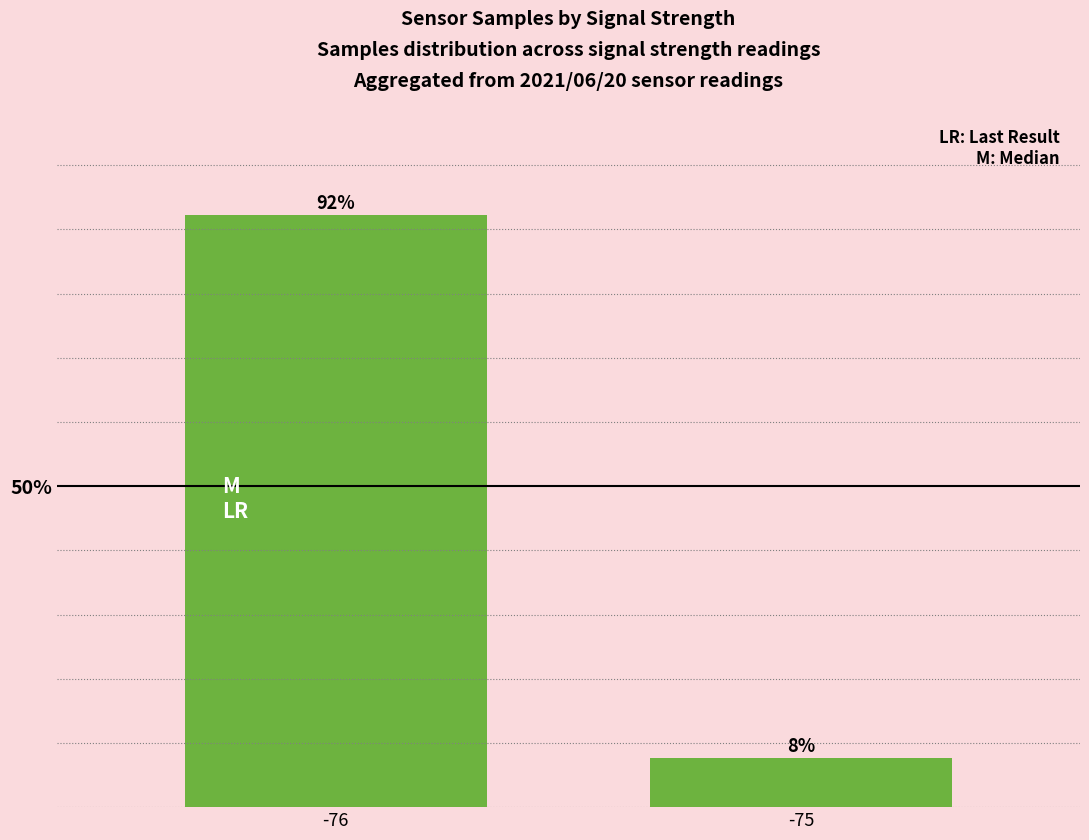

The value at -75 is 7.7. True or false?

True